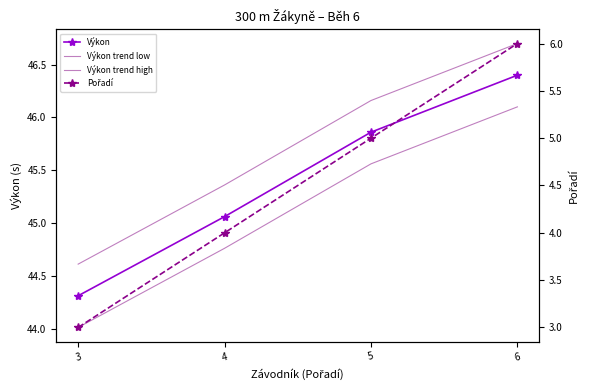

Rank the series by their maximum value, from lowest to highest.

Pořadí, Výkon trend low, Výkon, Výkon trend high